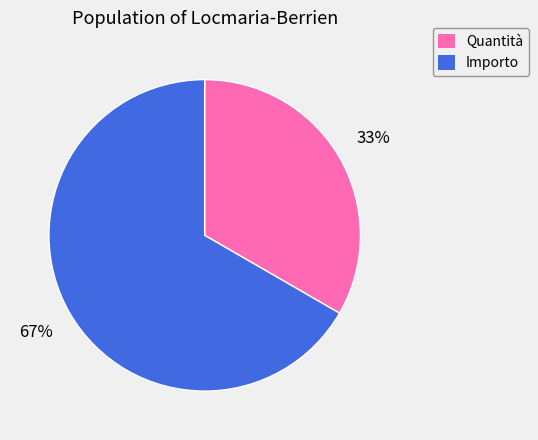

To the nearest percent, what is the average slice percentage?

50%